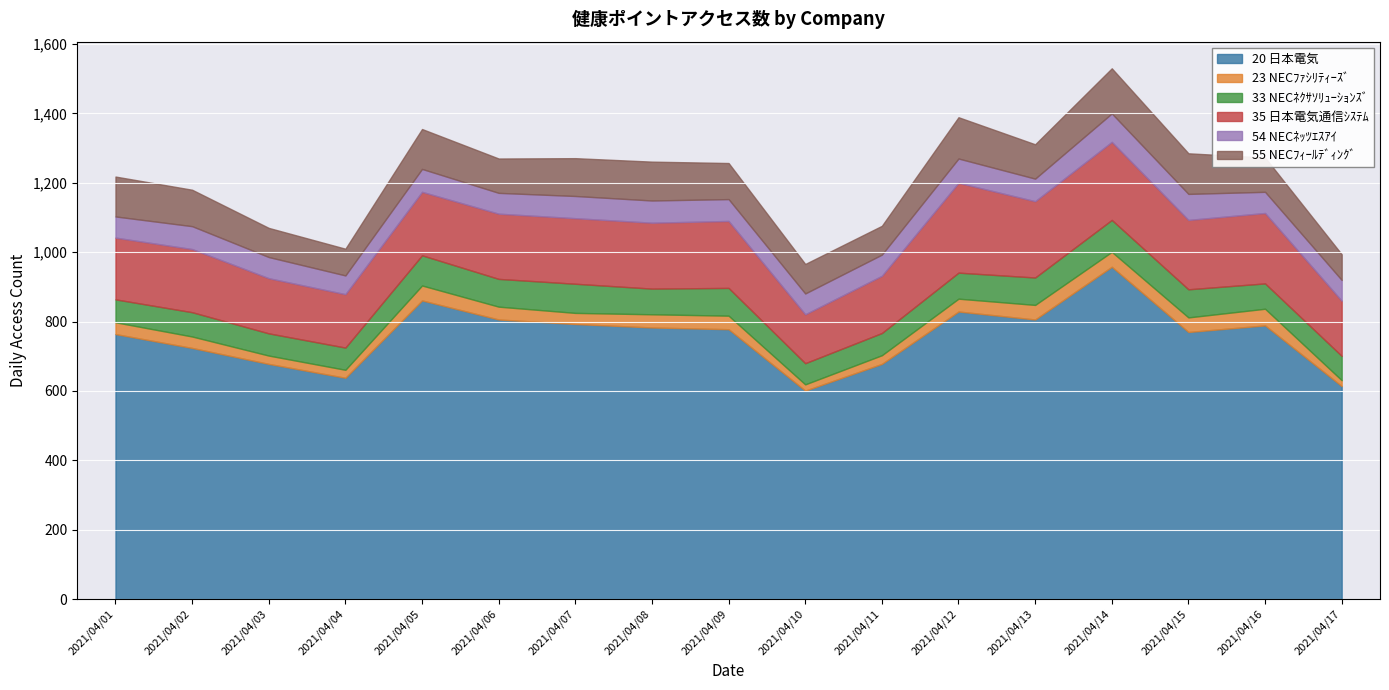

What value does the 20 日本電気 series have at 2021/04/07?

793